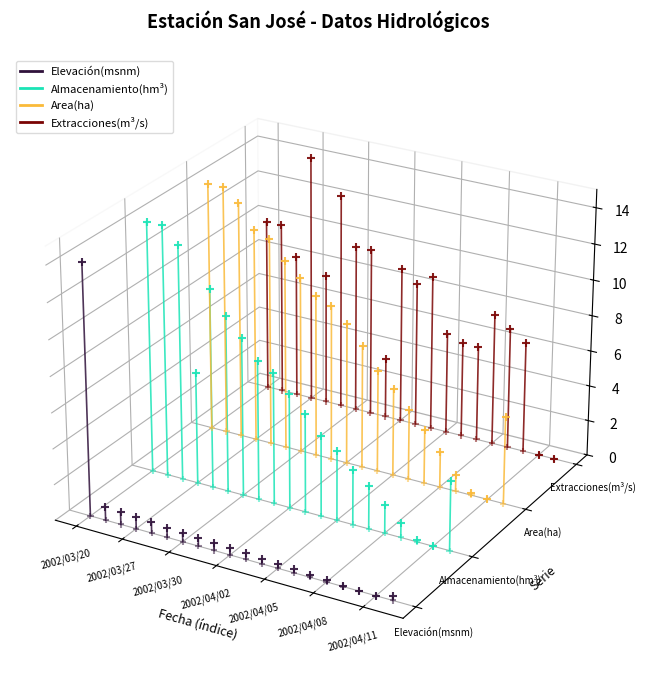

Which series has the largest total across all categories?

Extracciones(m³/s)